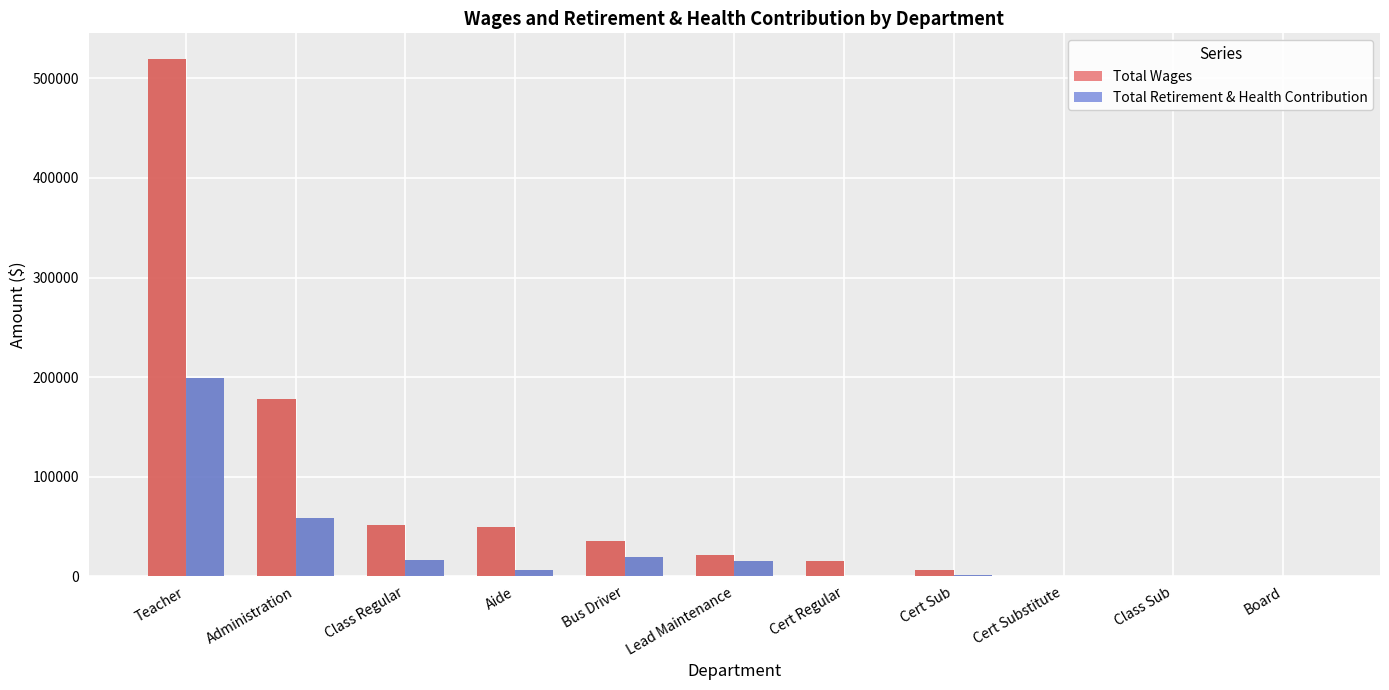

What is the difference between the maximum and second lowest values in the Total Wages series?

519320